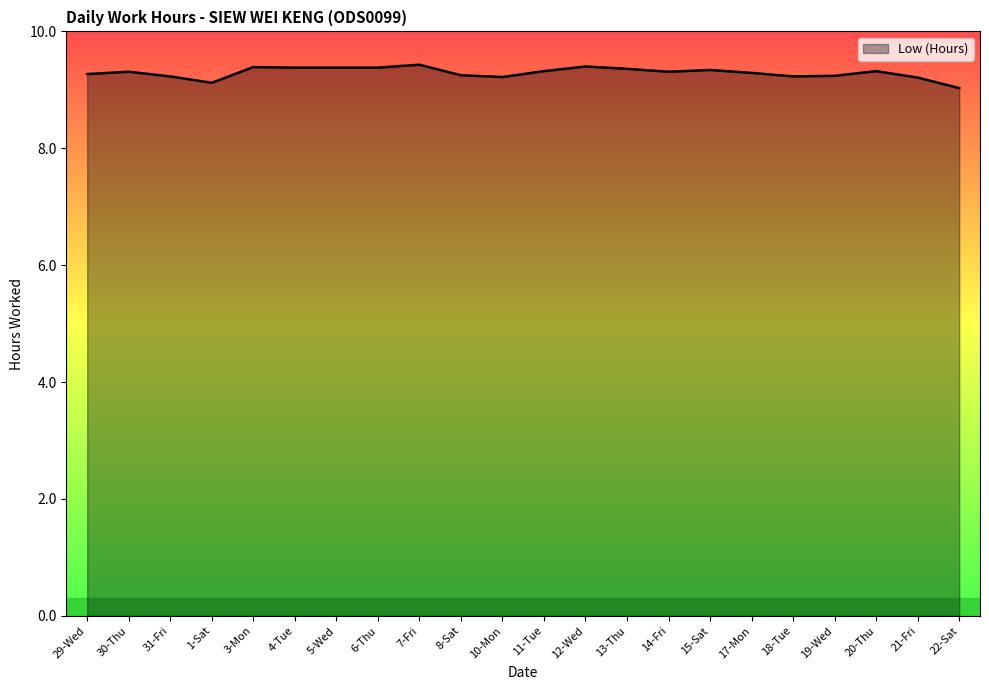

What is the difference between the maximum and minimum values?

0.4